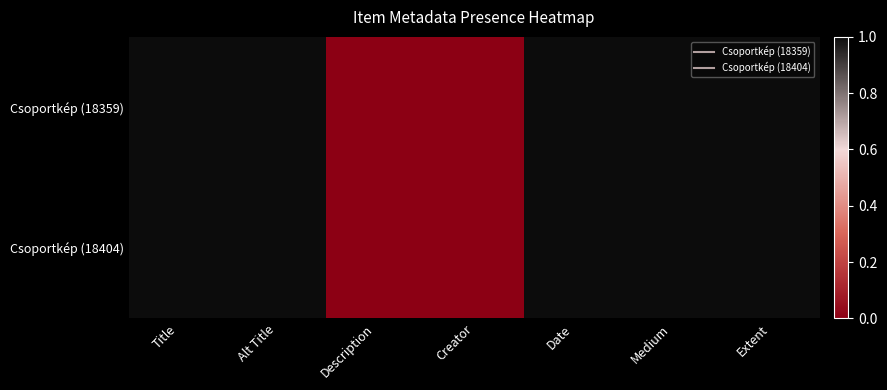

Which series has the largest total across all categories?

Csoportkép (18359)